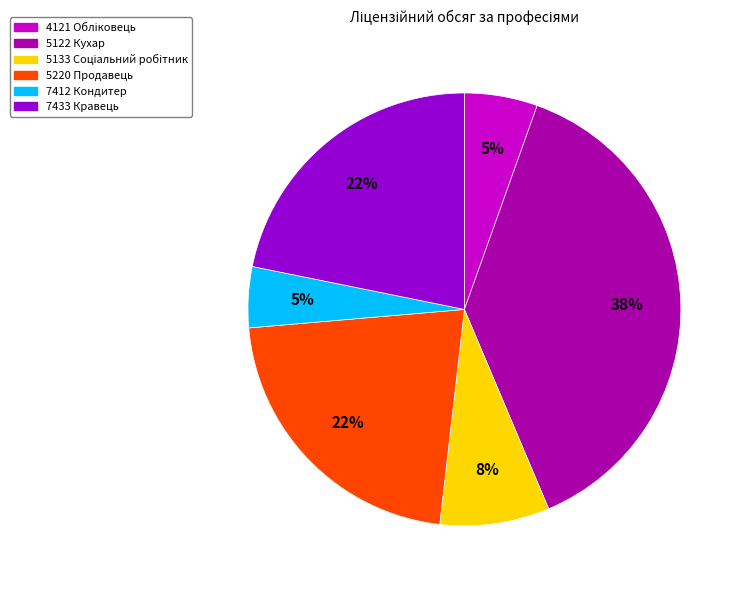

Does 5122 Кухар account for over 50% of the chart?

No